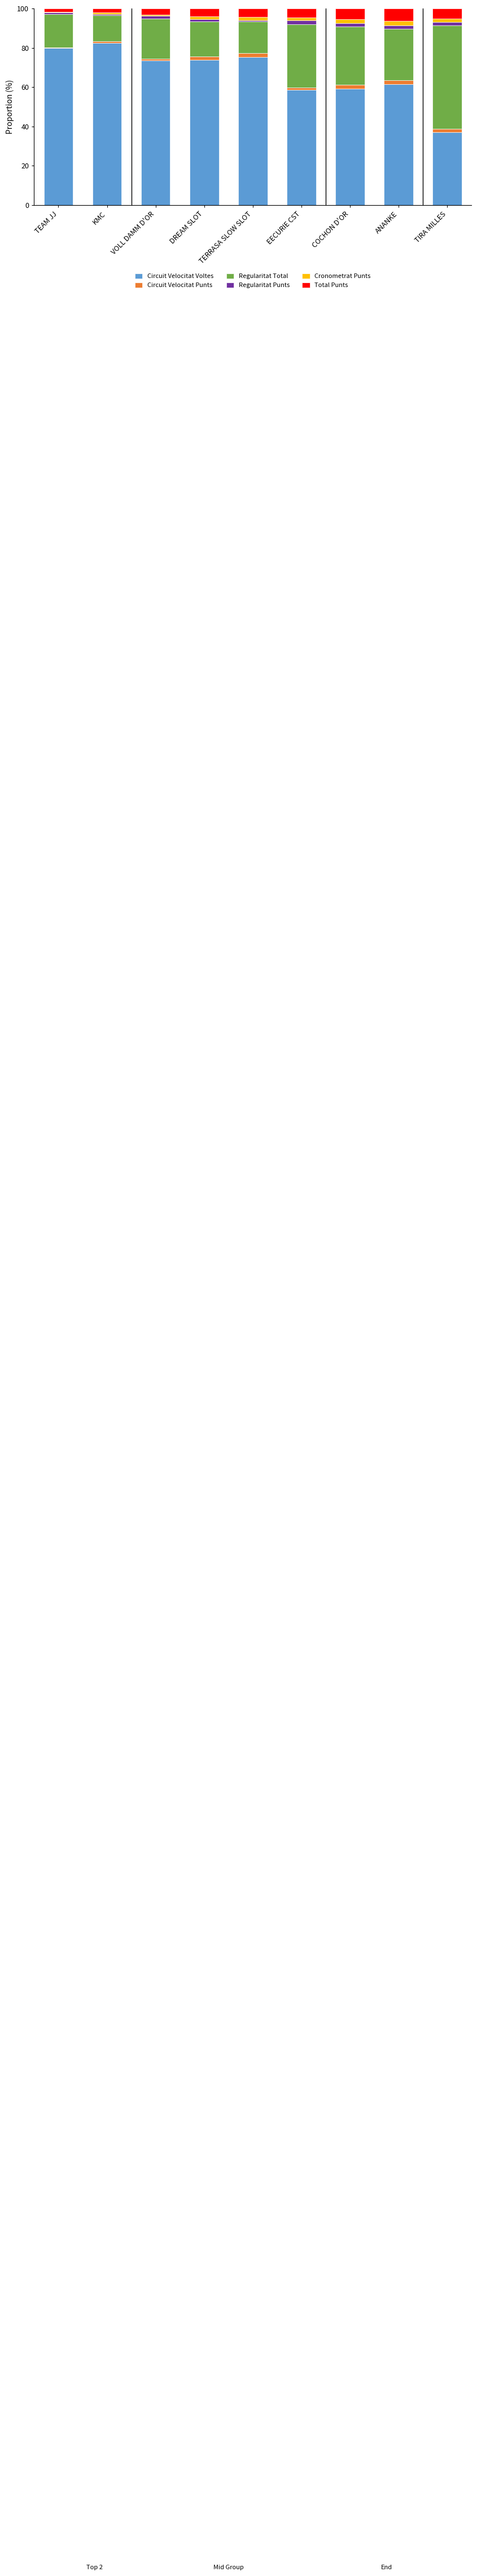

What is the minimum value for Circuit Velocitat Voltes?

37.0